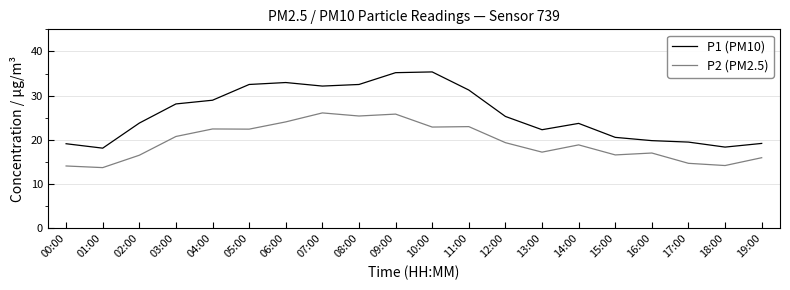

At which category does P1 (PM10) reach its first local valley?

01:00